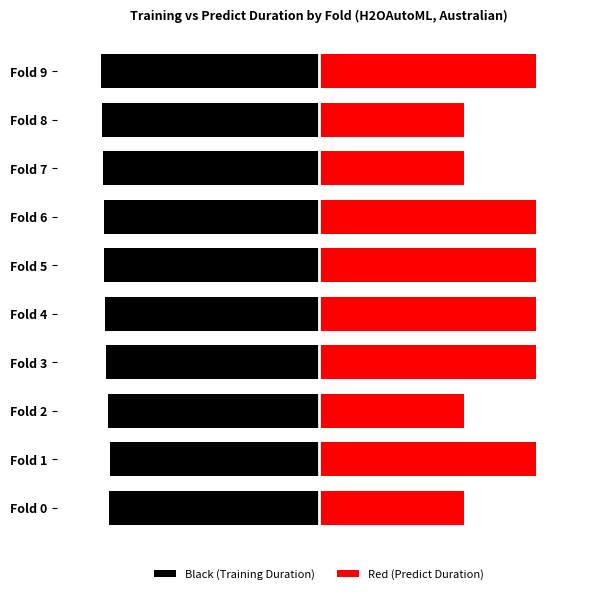

Rank the series by their average value, from lowest to highest.

Black (Training Duration), Red (Predict Duration)